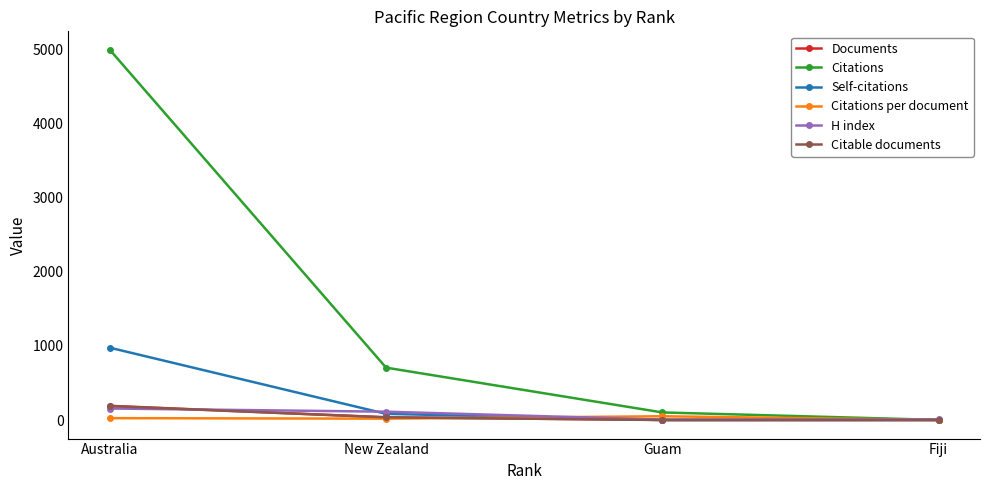

Which label corresponds to the largest value in the chart?

Australia